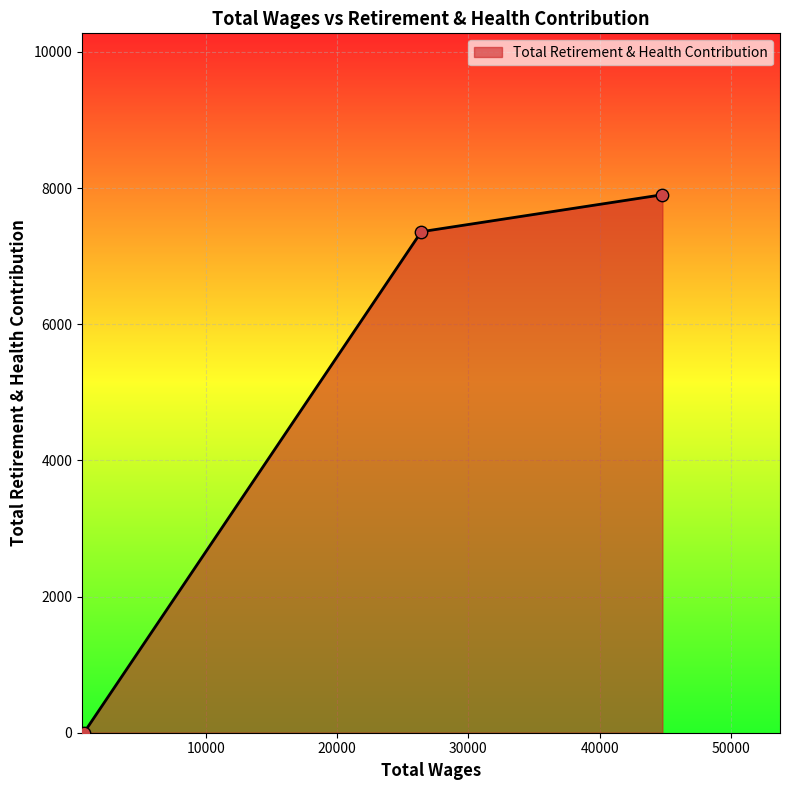

What is the difference between the maximum and minimum values?

7903